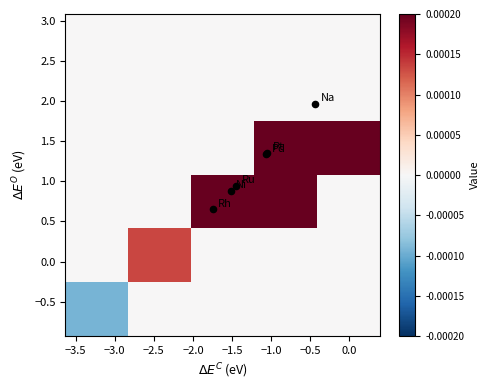

How many distinct data groups are displayed?

6